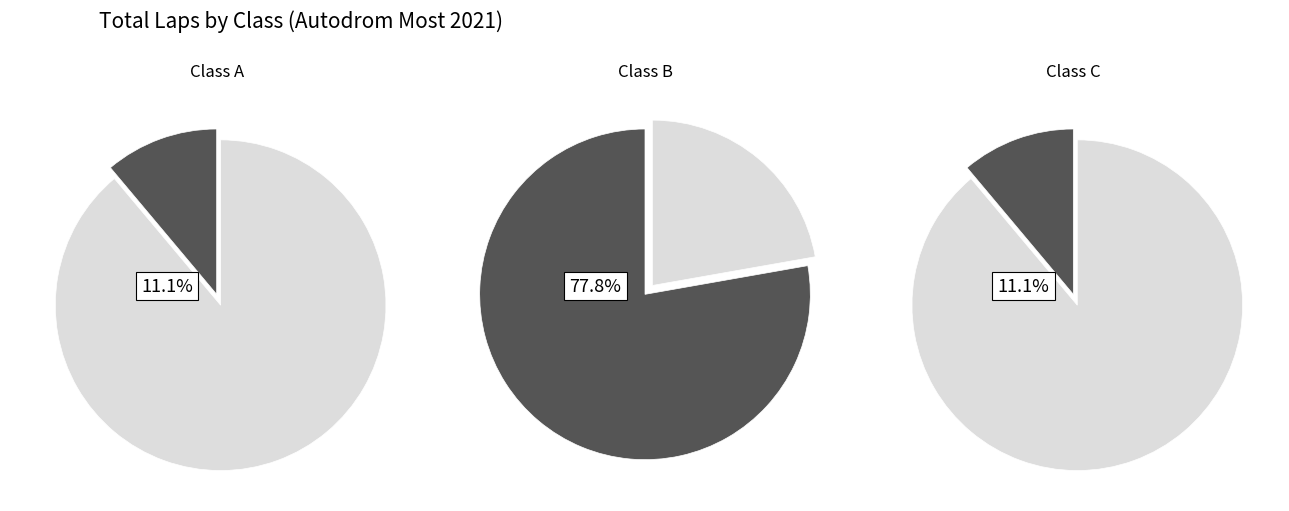

Which slice represents more than half of the pie?

A